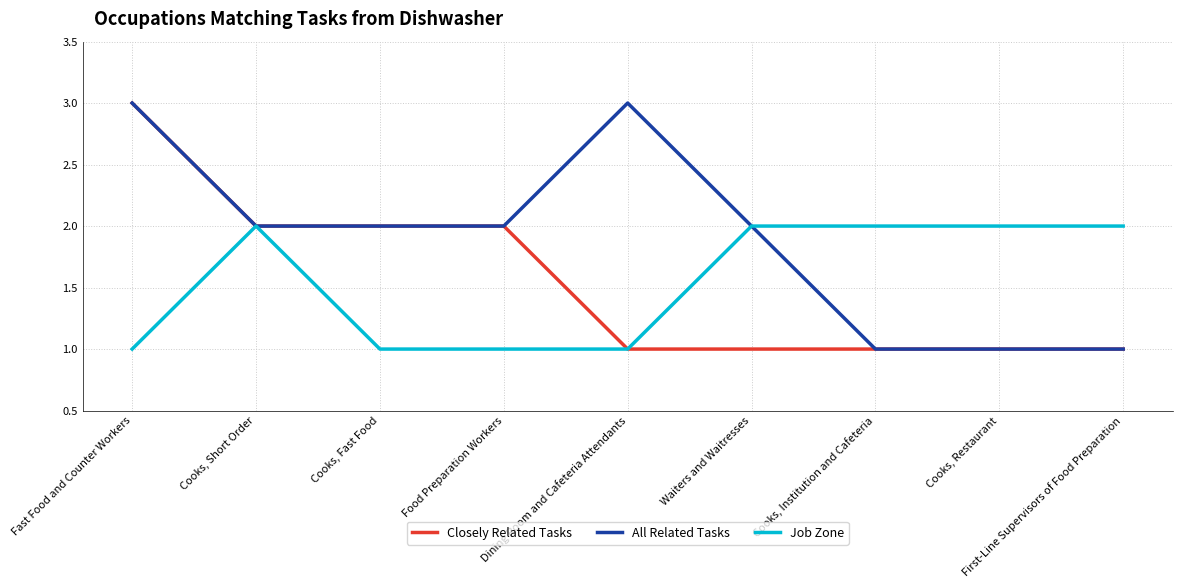

The Closely Related Tasks series shows 2 at Waiters and Waitresses. True or false?

False